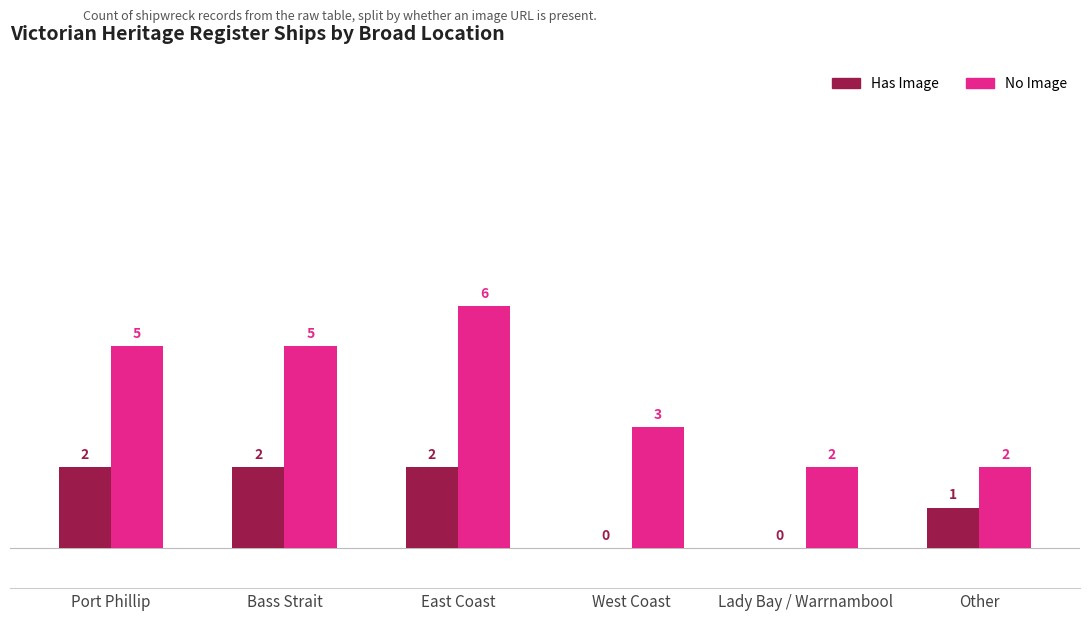

How many Has Image values are between 0 and 2?

6